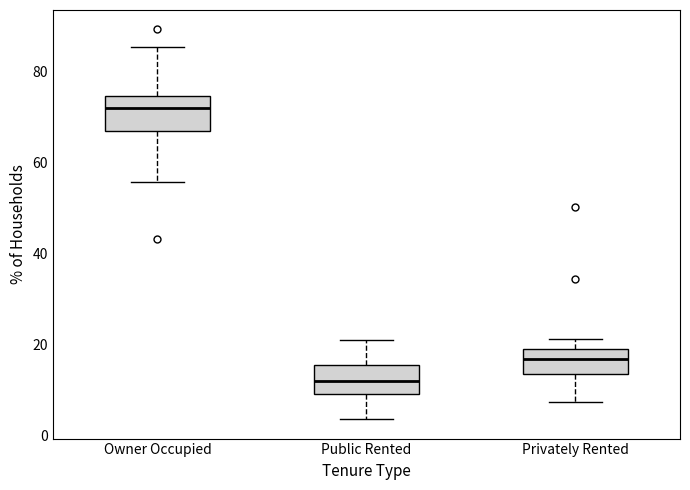

Reading left to right, transcribe this box plot: for each box, give where its median line is, the range the box spans, and where its two whiskers end, as read against the y-axis. The values are not printed on the chart, so give them approximately, as read against the axis.

Owner Occupied: median 72, box 68 to 74, whiskers 56 to 86
Public Rented: median 12, box 10 to 16, whiskers 4 to 20
Privately Rented: median 16, box 14 to 20, whiskers 8 to 22